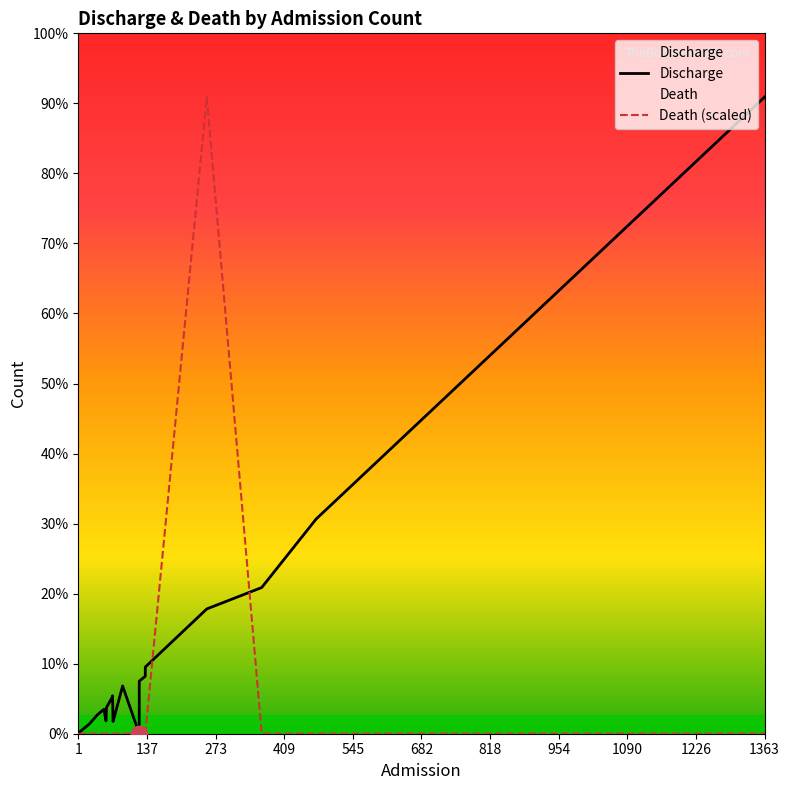

What are all the series names shown in the legend?

Discharge, Death (scaled)